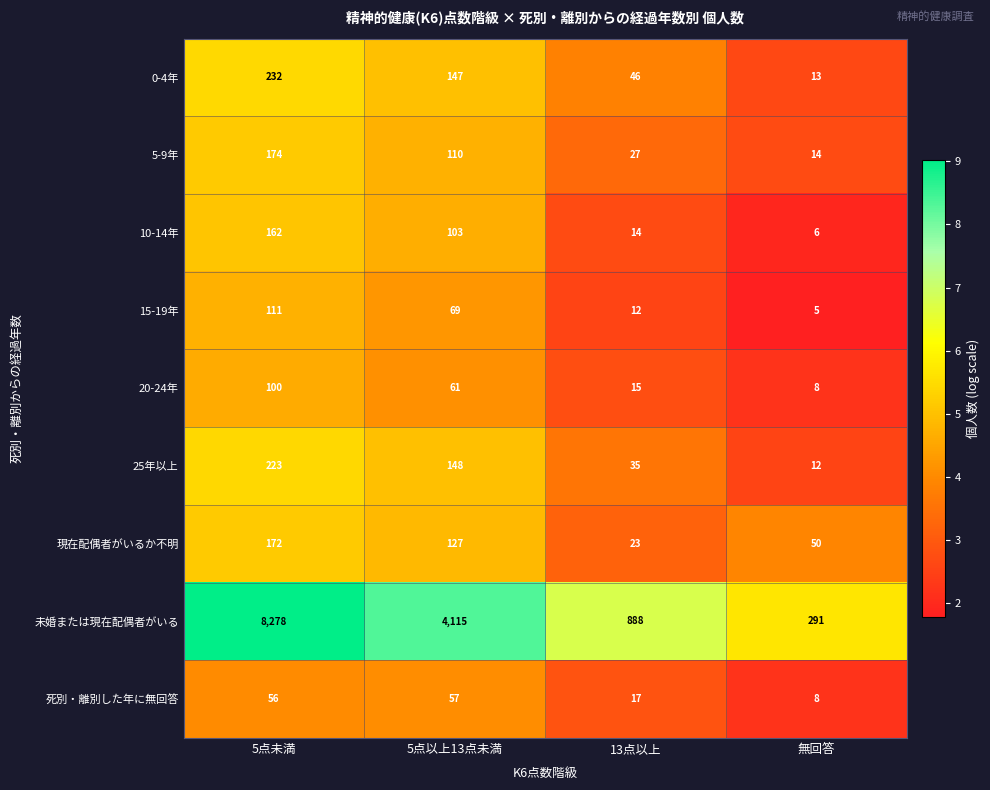

At 5点以上13点未満, list the series in order from smallest to largest.

死別・離別した年に無回答, 20-24年, 15-19年, 10-14年, 5-9年, 現在配偶者がいるか不明, 0-4年, 25年以上, 未婚または現在配偶者がいる